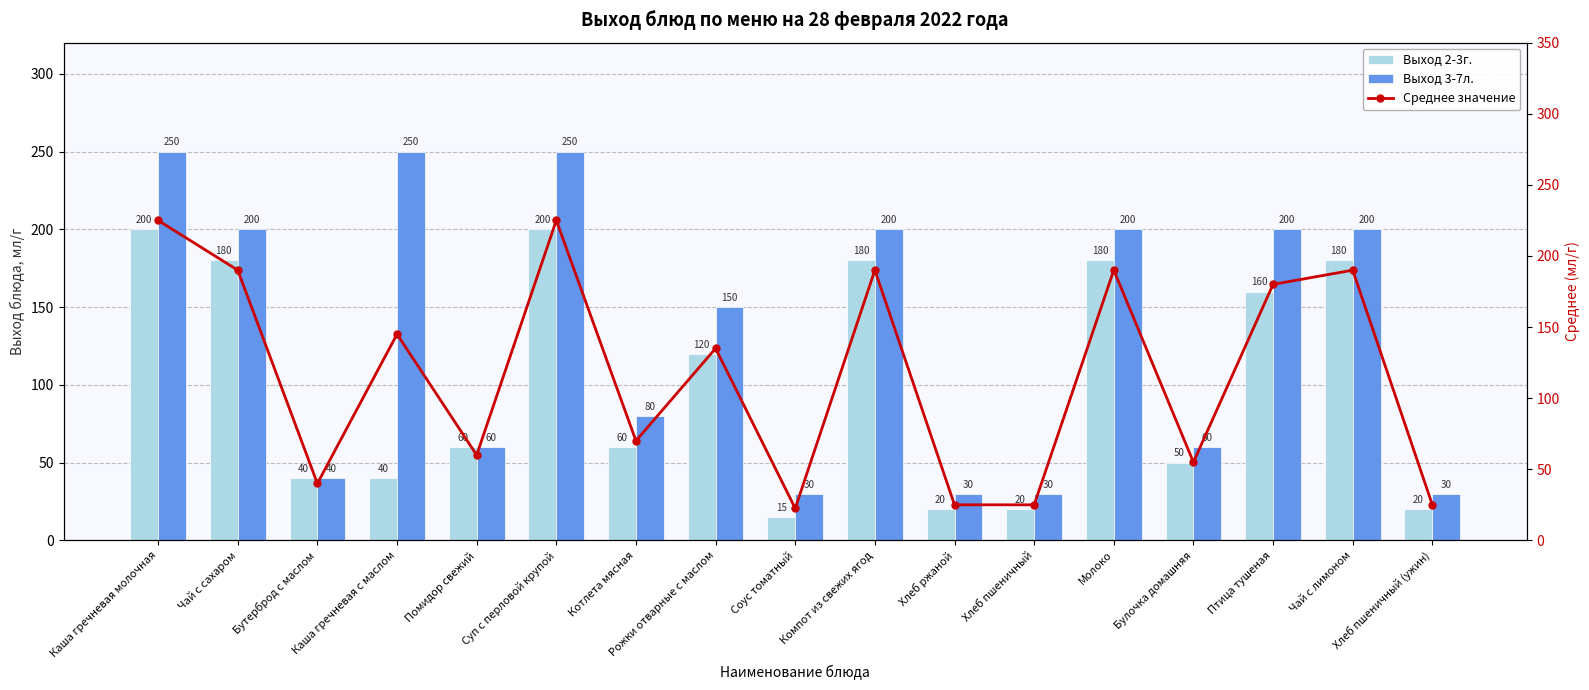

Does the chart contain any negative values?

No